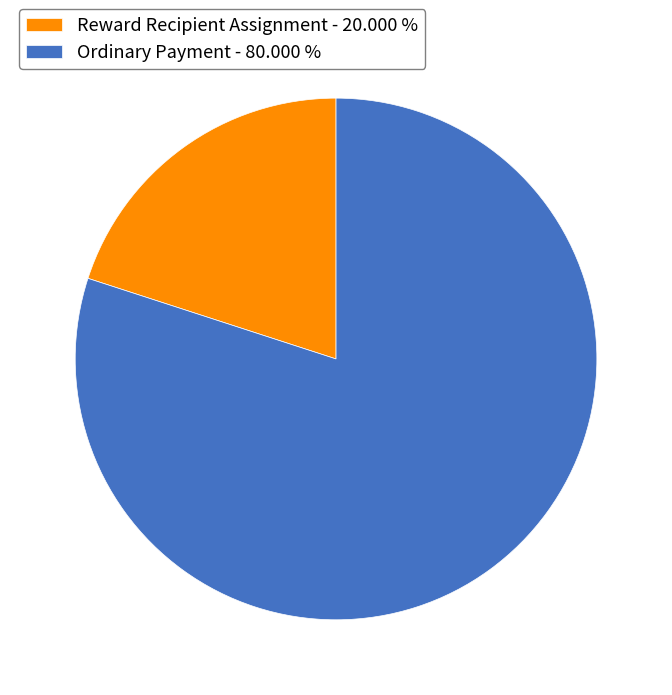

True or false: Reward Recipient Assignment accounts for 20% of the total.

True